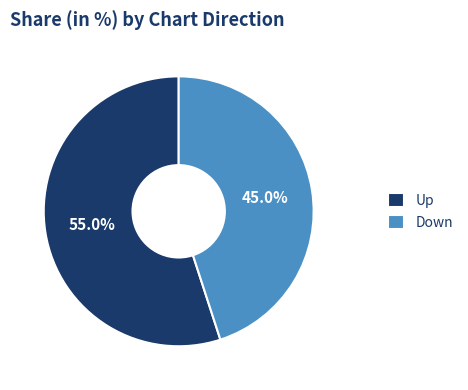

Do Down and Up together represent more than half of the pie?

Yes